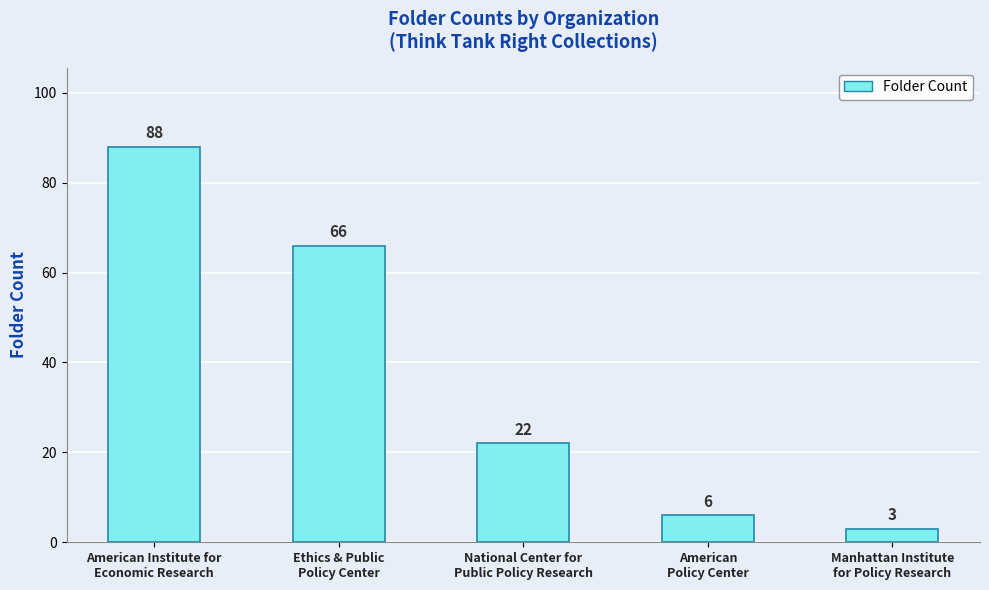

The chart shows a value of 37 at American Institute for
Economic Research. True or false?

False